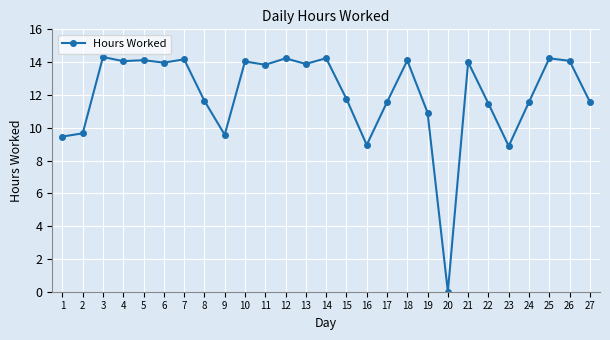

How many distinct data groups are displayed?

1